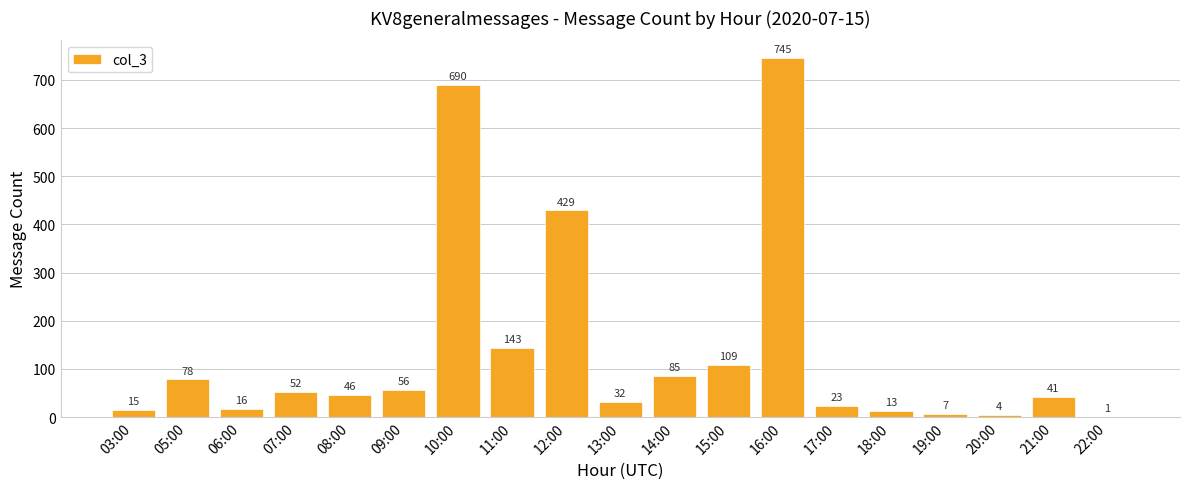

What is the sum of the values at 09:00 and 05:00?

134